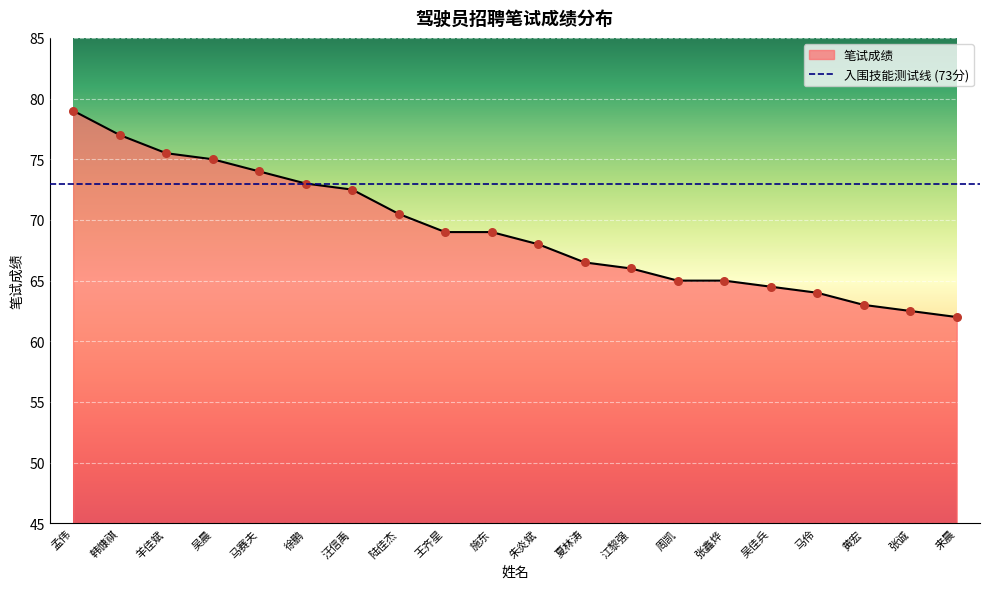

Which series has the widest spread of Y values?

笔试成绩